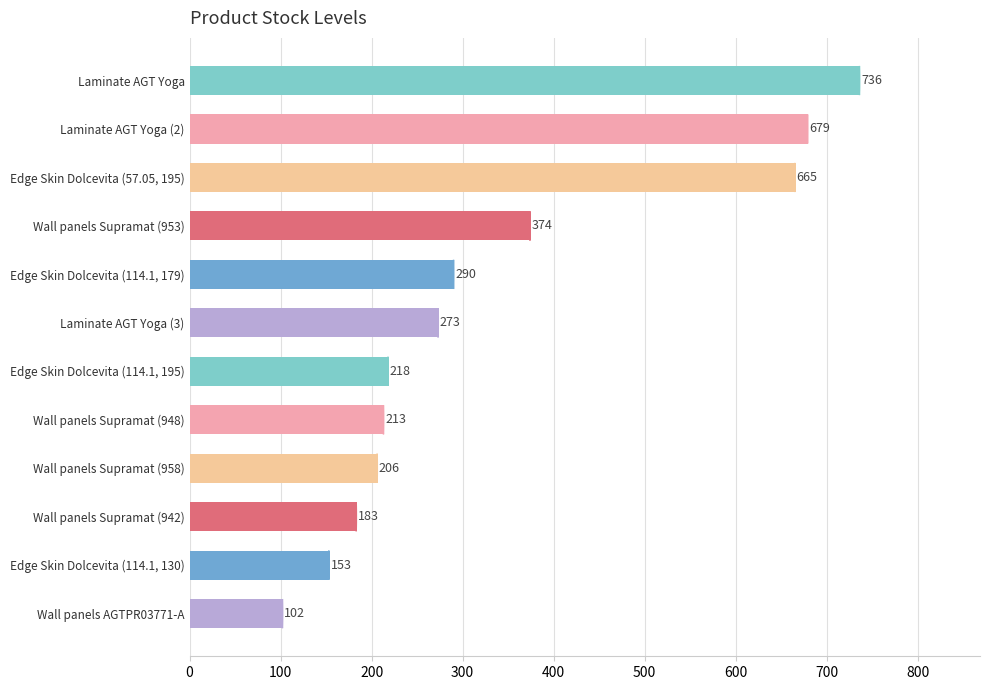

Rank the categories by value from lowest to highest.

Wall panels AGTPR03771-А, Edge Skin Dolcevita (114.1, 130), Wall panels Supramat (942), Wall panels Supramat (958), Wall panels Supramat (948), Edge Skin Dolcevita (114.1, 195), Laminate AGT Yoga (3), Edge Skin Dolcevita (114.1, 179), Wall panels Supramat (953), Edge Skin Dolcevita (57.05, 195), Laminate AGT Yoga (2), Laminate AGT Yoga